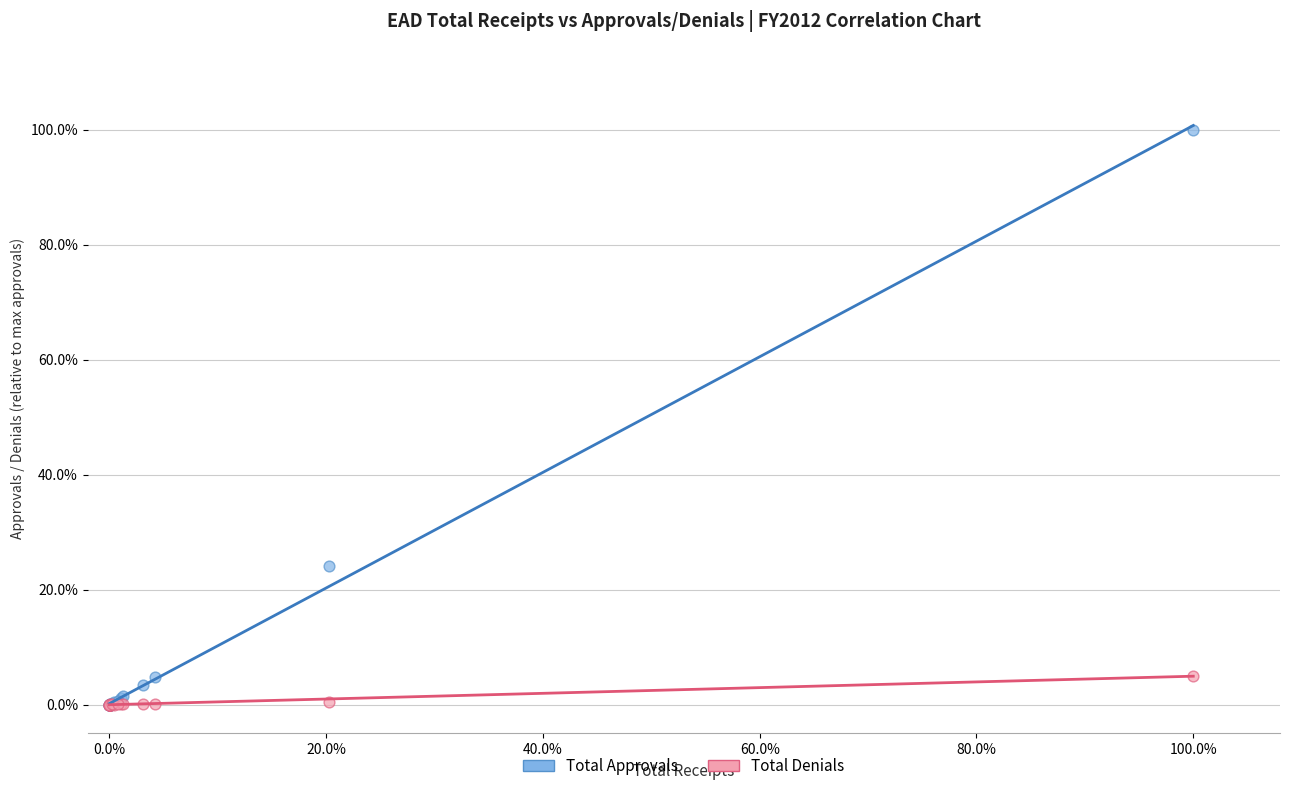

What are all the series names shown in the legend?

Total Approvals, Total Denials